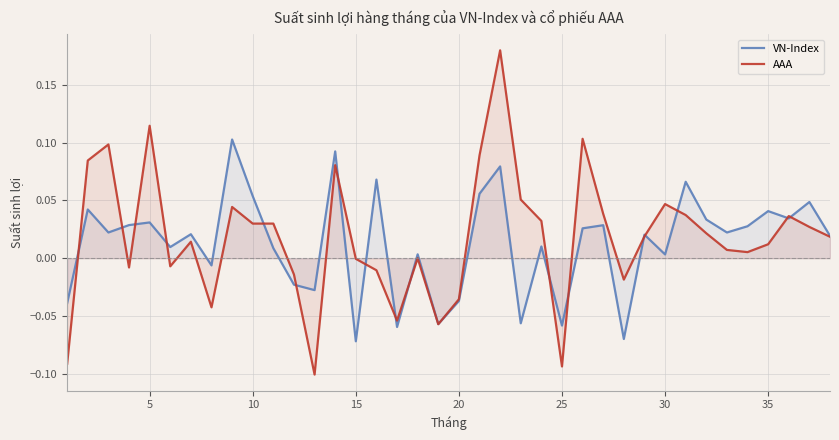

Is the value of AAA at 20 greater than the value of VN-Index at 10?

No